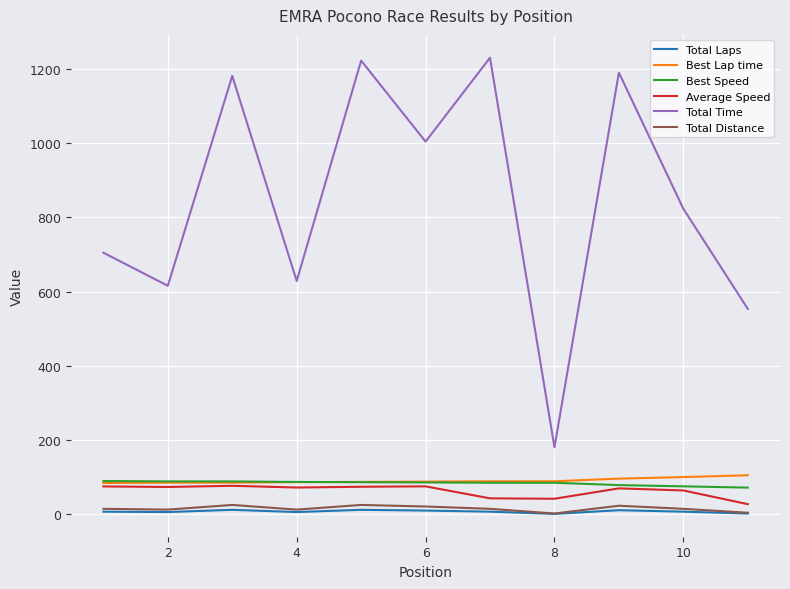

True or false: Total Time and Best Lap time cross at least once.

False